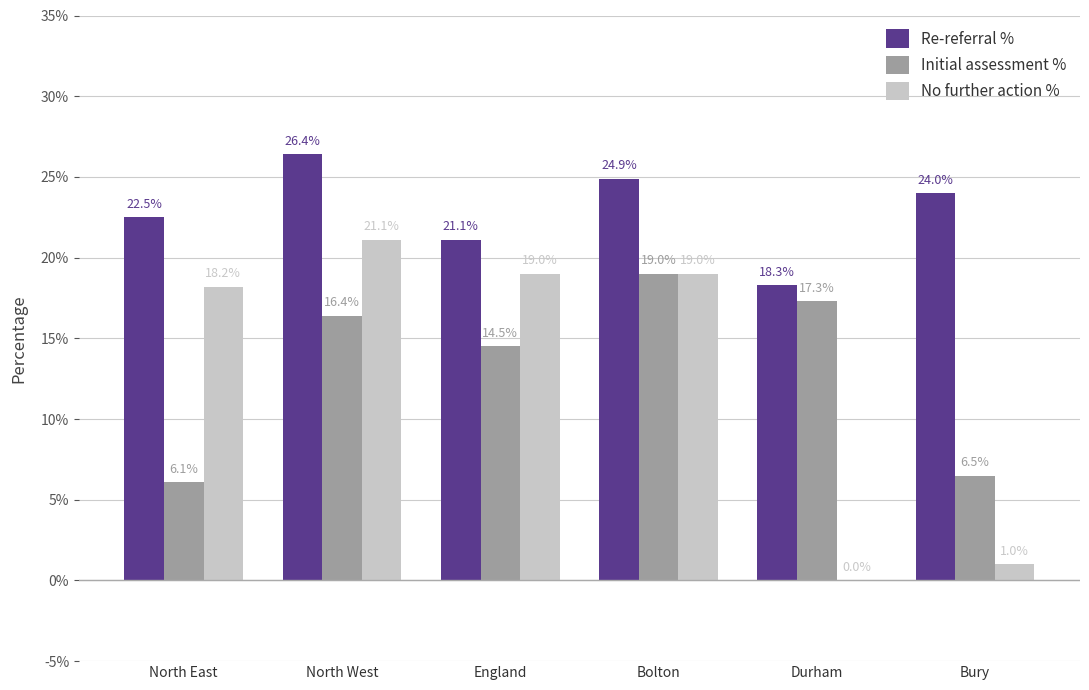

Where does the Initial assessment % series first go above 16?

North West